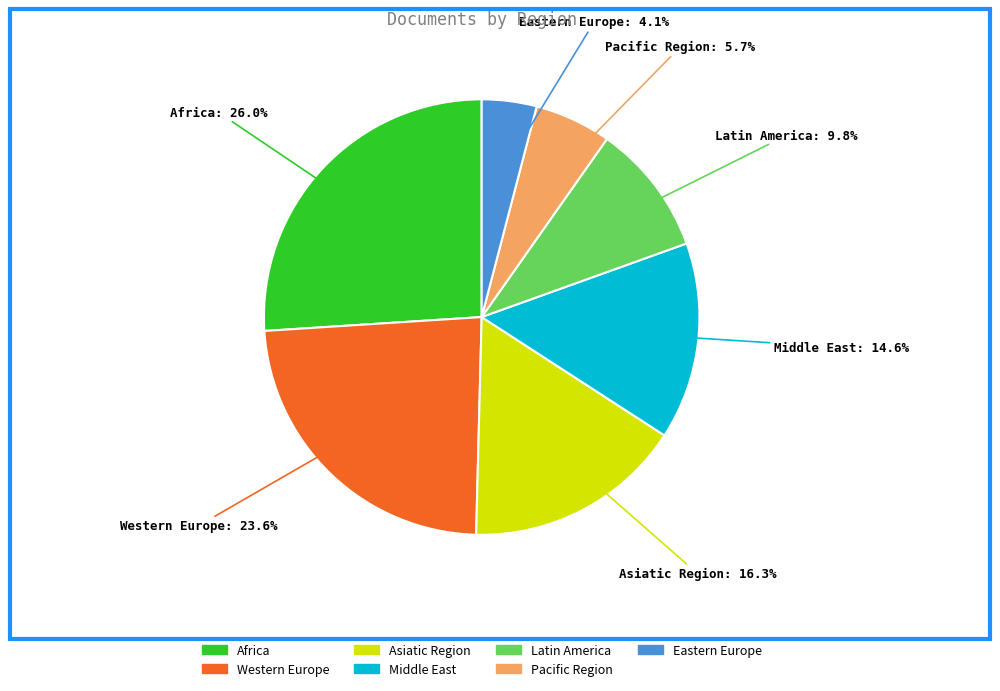

How many slices are in this pie chart?

7